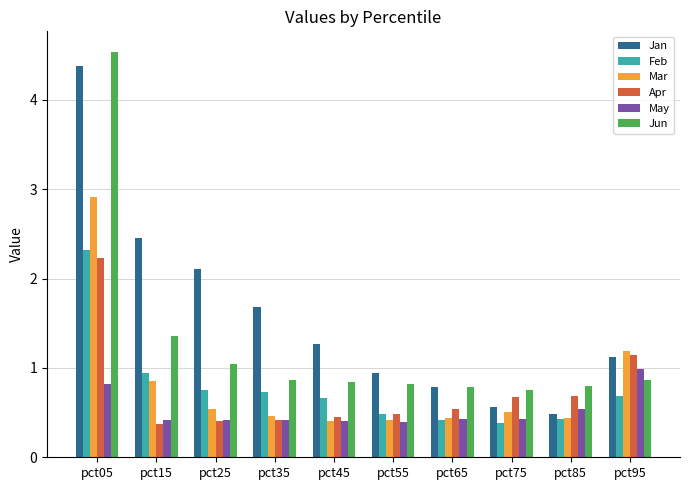

The Mar series shows 1.9 at pct05. True or false?

False